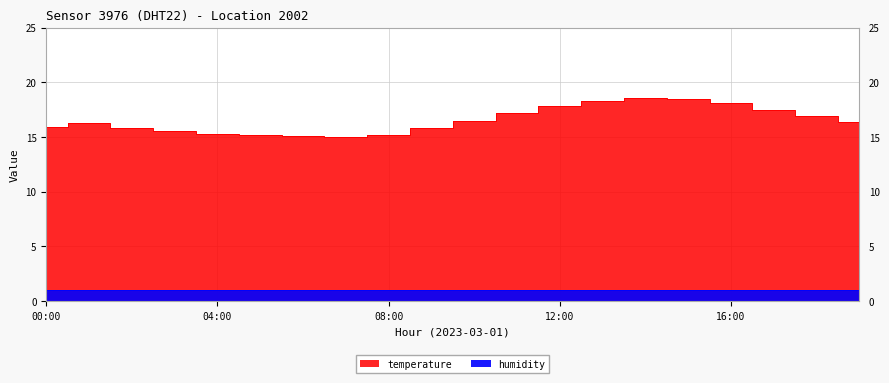

Where is the first local minimum?

07:00